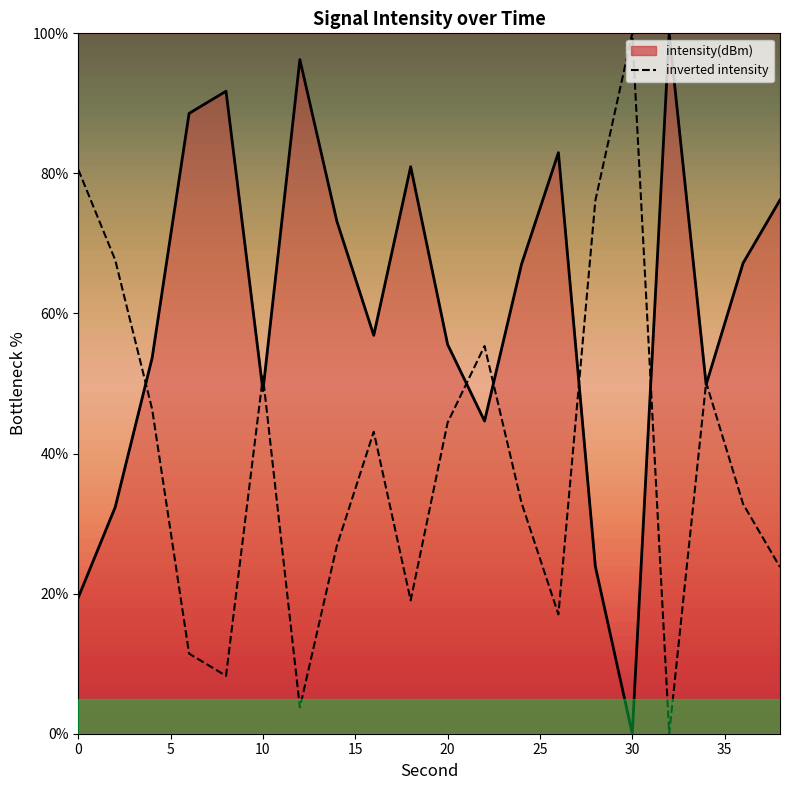

How many points are higher than both their immediate neighbors (excluding endpoints)?

5